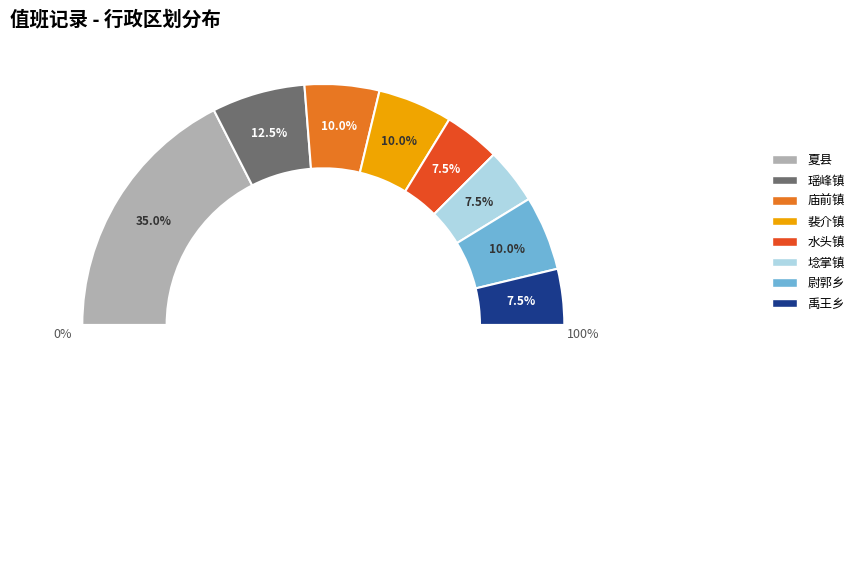

Does any single category account for the majority?

No